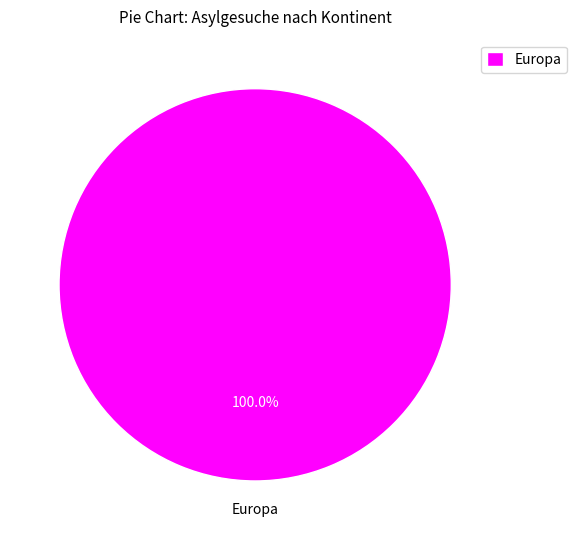

Is there any slice that represents more than half of the pie?

Yes